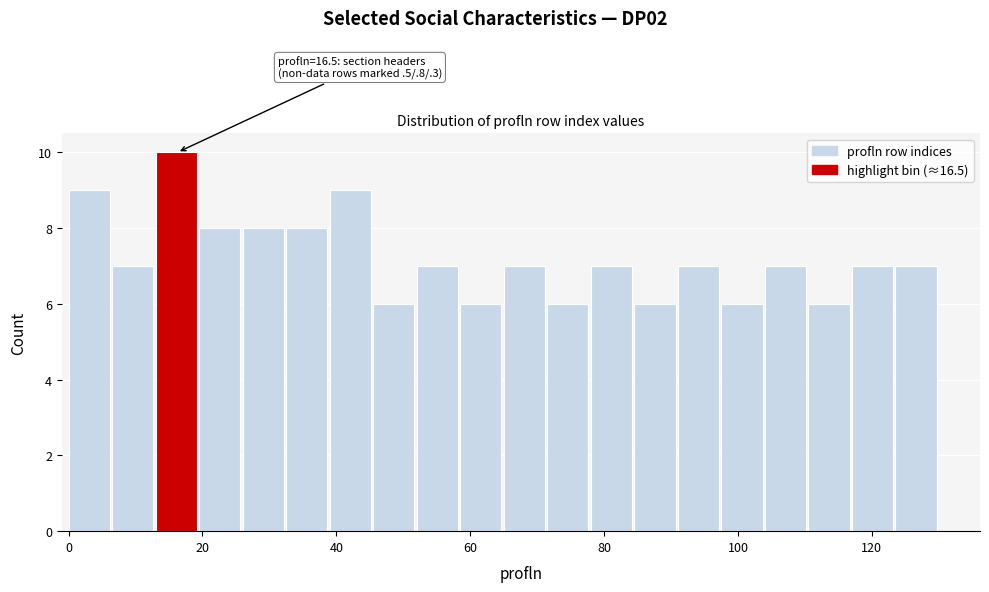

Read against the x-axis, roughly where is the centre of the tallest bar?

16